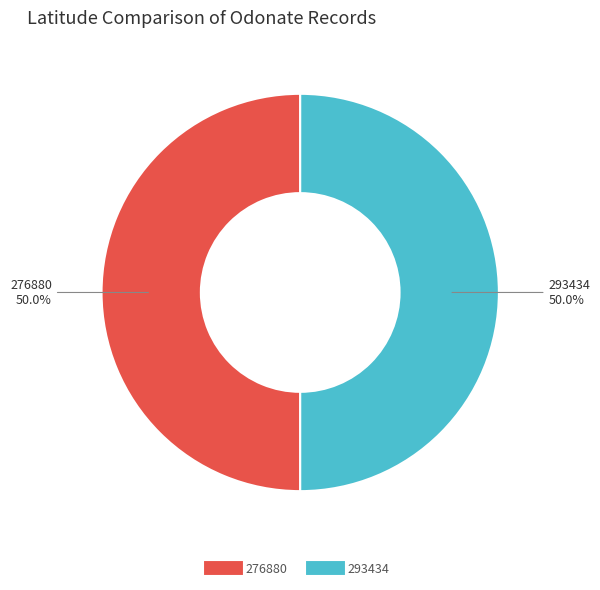

How many segments does this pie chart have?

2